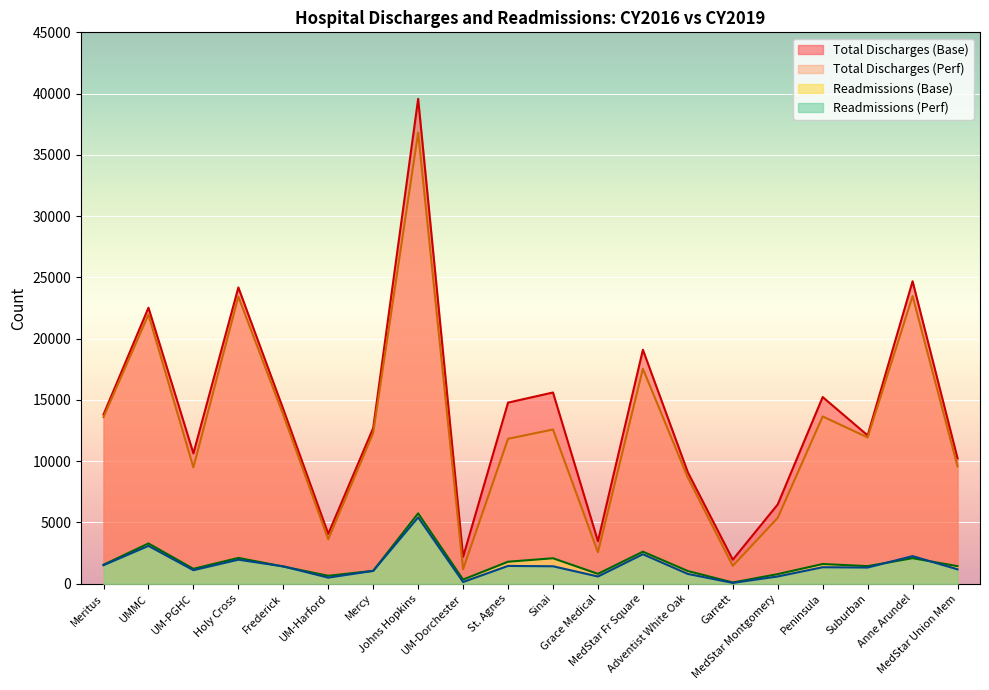

How many times do Readmissions (Base) and Readmissions (Perf) cross each other?

4